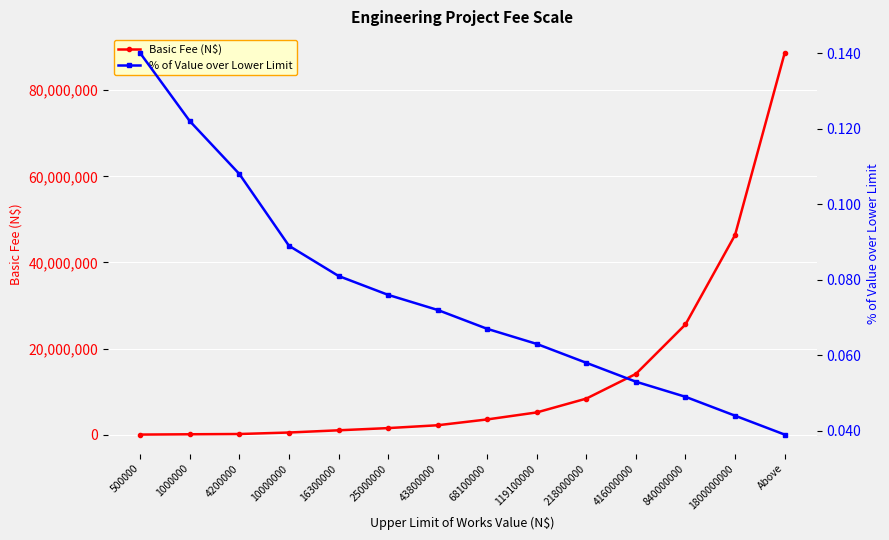

Rank the series at 218000000 from highest to lowest value.

Basic Fee (N$), % of Value over Lower Limit